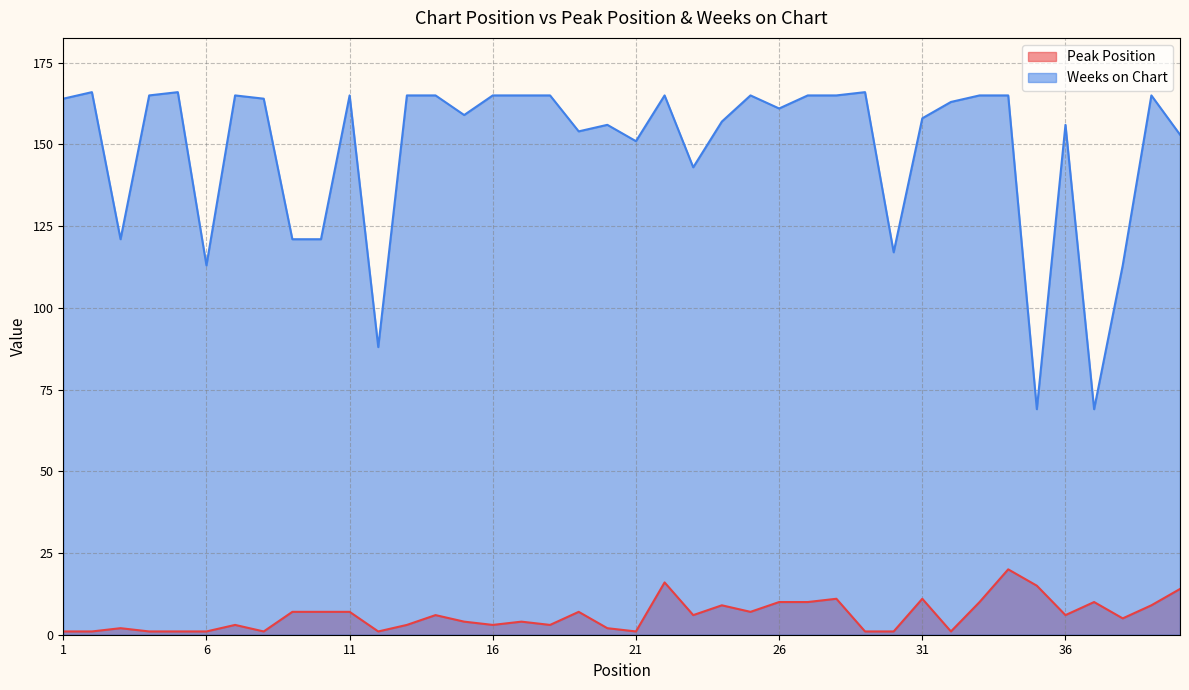

True or false: Peak Position and Weeks on Chart cross at least once.

False